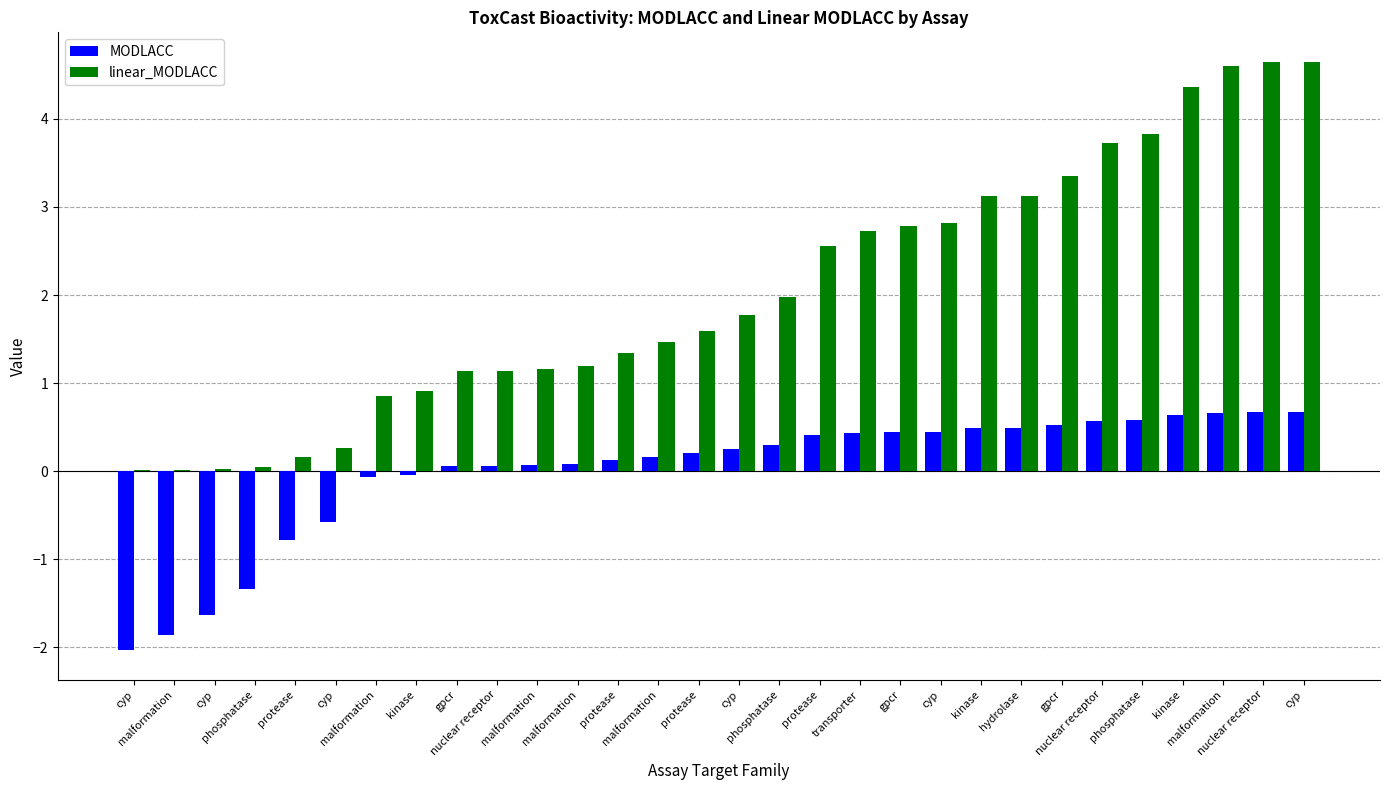

What are all the series names shown in the legend?

MODLACC, linear_MODLACC